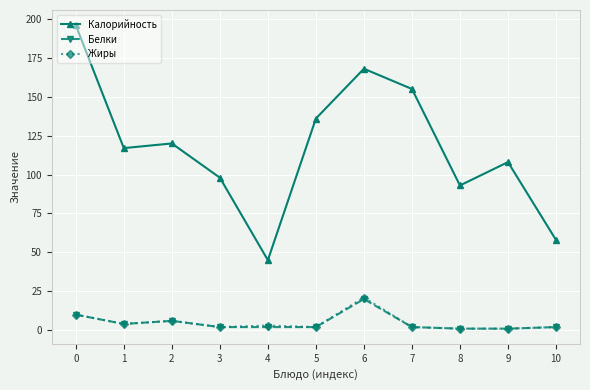

Between 4 and 7, which series saw the biggest shift?

Калорийность